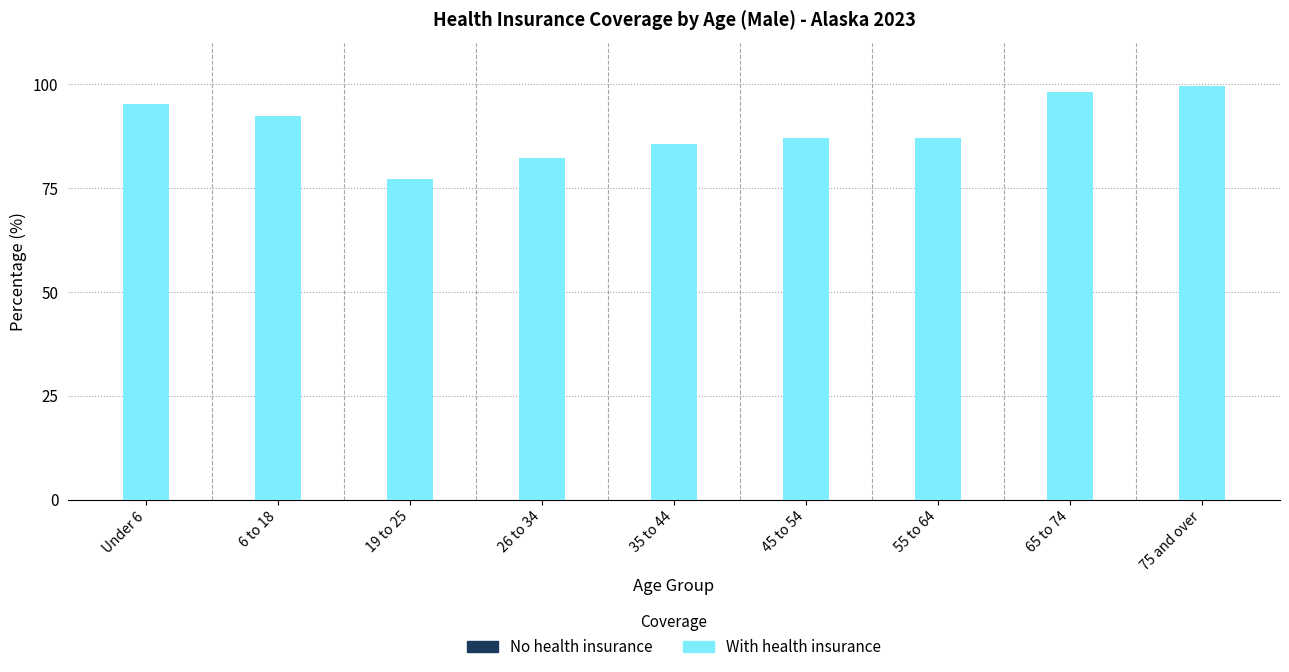

Reading left to right, what are all the values shown in this chart?

No health insurance: Under 6=4.8	6 to 18=7.6	19 to 25=22.8	26 to 34=17.7	35 to 44=14.3	45 to 54=12.8	55 to 64=12.9	65 to 74=1.8	75 and over=0.4
With health insurance: Under 6=95.2	6 to 18=92.4	19 to 25=77.2	26 to 34=82.3	35 to 44=85.7	45 to 54=87.2	55 to 64=87.1	65 to 74=98.2	75 and over=99.6